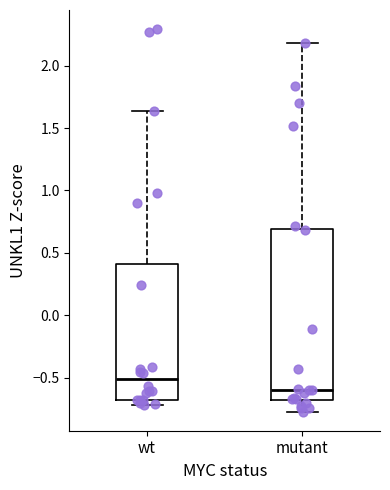

Reading left to right, transcribe this box plot: for each box, give where its median line is, the range the box spans, and where its two whiskers end, as read against the y-axis. The values are not printed on the chart, so give them approximately, as read against the axis.

wt: median -0.50, box -0.70 to 0.40, whiskers -0.70 (just below the box's lower edge) to 1.65
mutant: median -0.60, box -0.70 to 0.70, whiskers -0.75 to 2.20